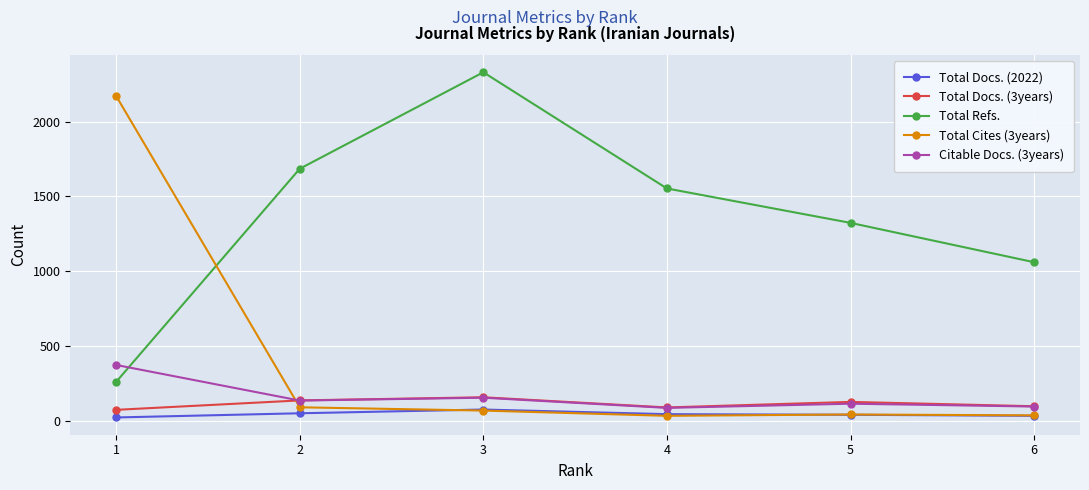

Which series has the largest total across all categories?

Total Refs.